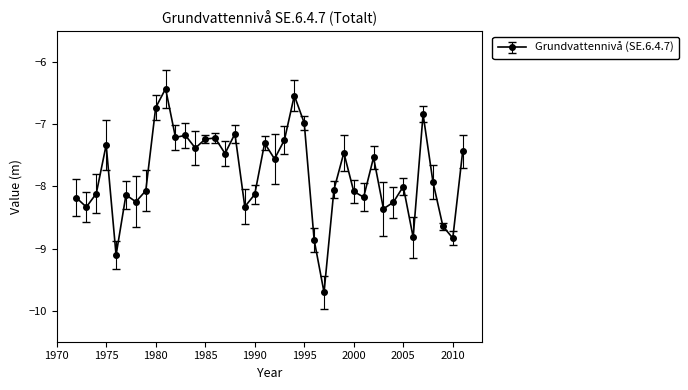

What is the average value?

-7.8